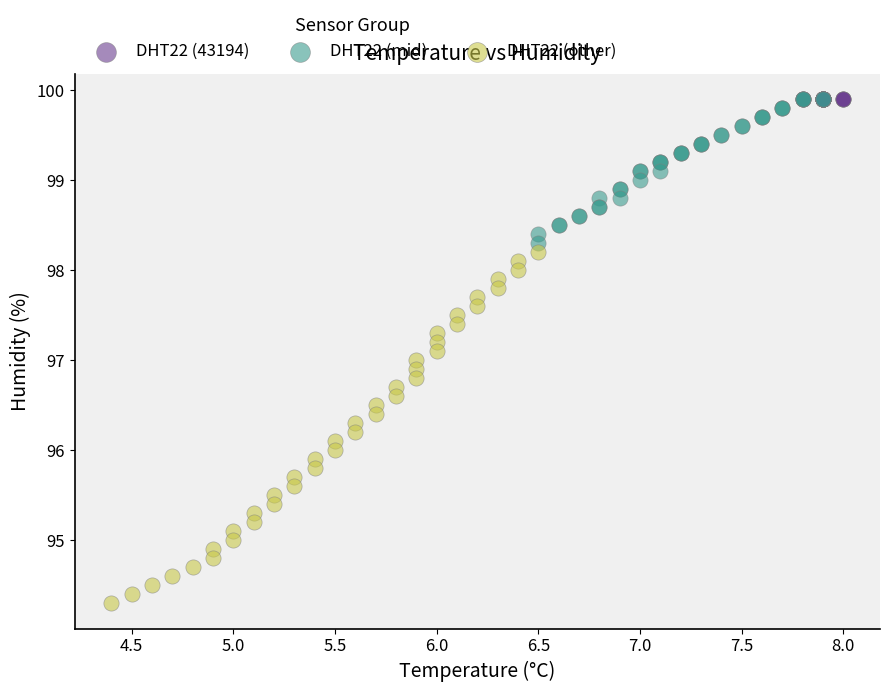

Which series reaches the minimum Y coordinate?

DHT22 (other)